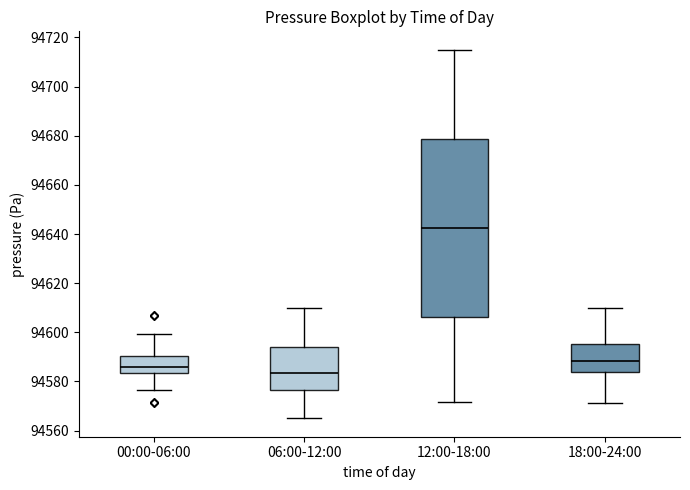

Where is the upper edge of the box for 18:00-24:00 on the y-axis? The values are not printed on the chart, so give them approximately, as read against the axis.

94596